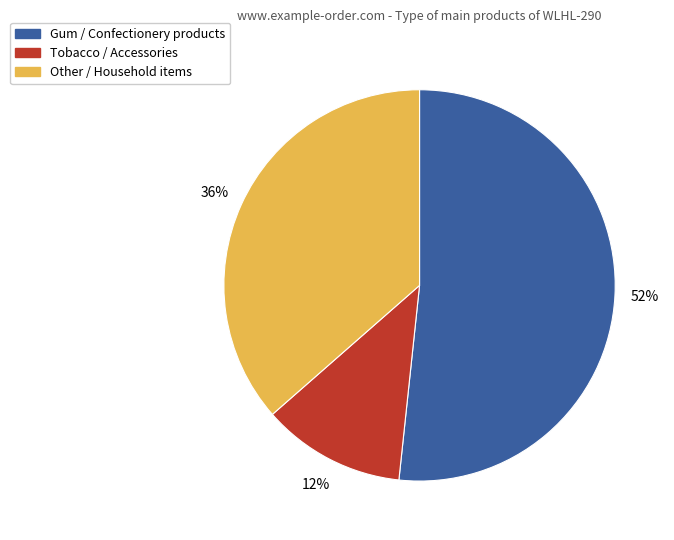

To the nearest percent, what is the difference between the largest and smallest slice percentages?

40%